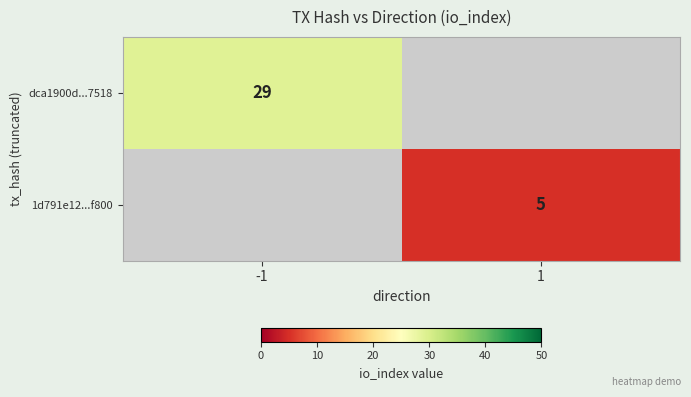

The value of dca1900d...7518 at -1 is 42.5. True or false?

False